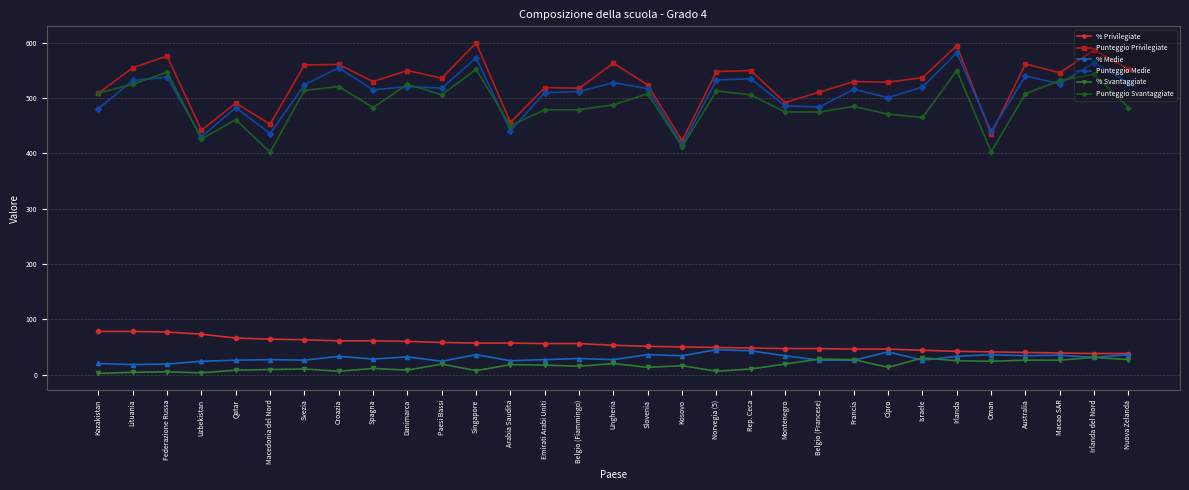

What is the difference between the highest and lowest values at Belgio (Francese)?

485